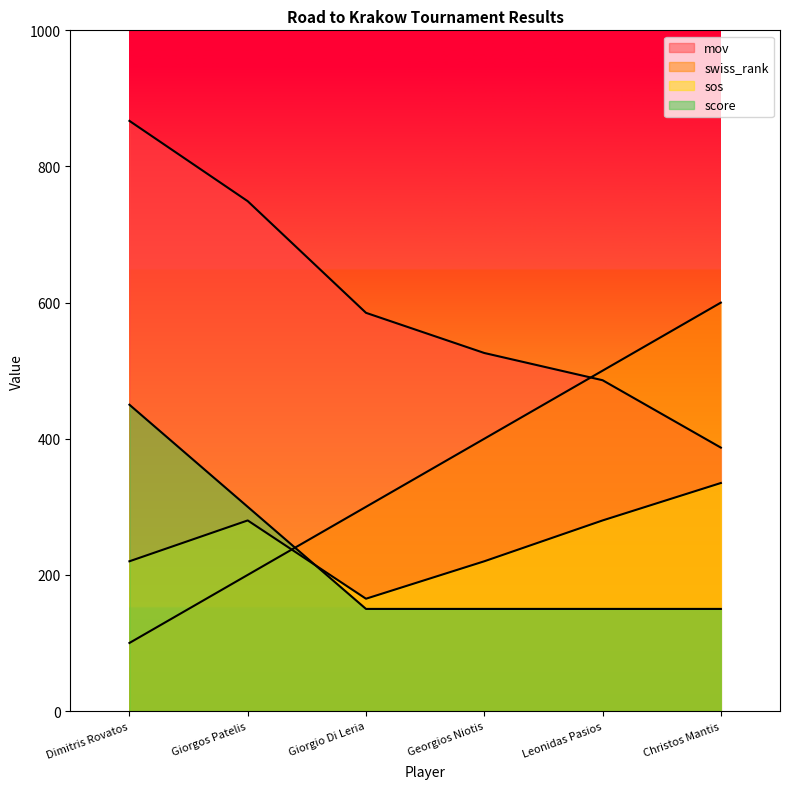

Which series has the largest range (max minus min)?

swiss_rank